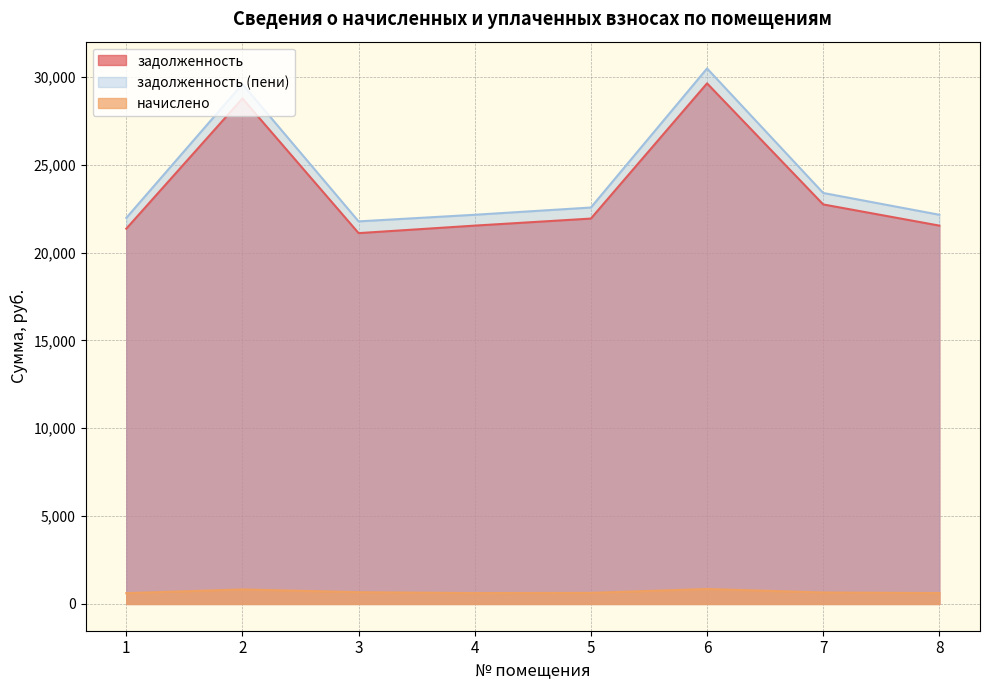

How many interior local peaks does the задолженность (пени) series have?

2